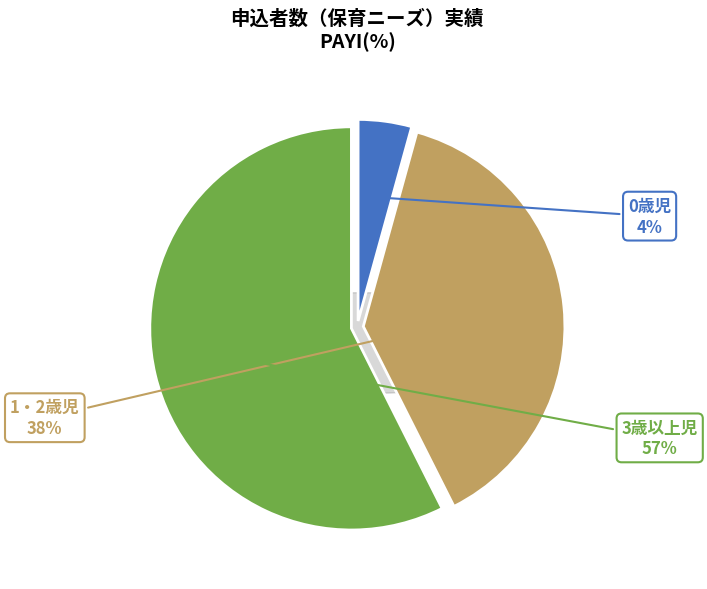

Count the number of slices in the pie.

3